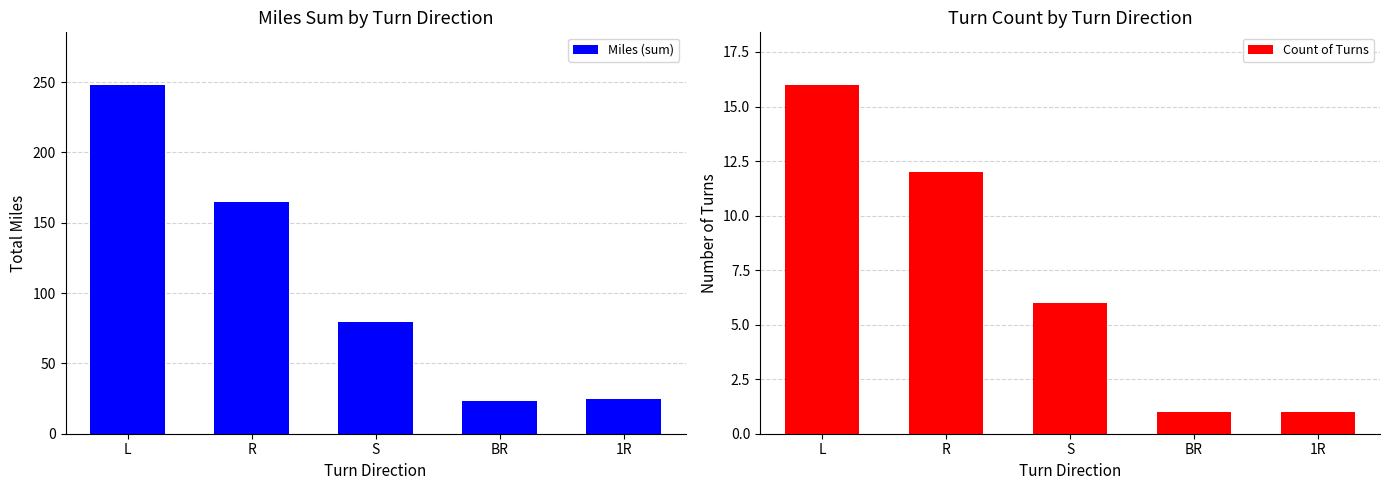

Is the value of Count of Turns at 1R greater than the value of Miles (sum) at R?

No